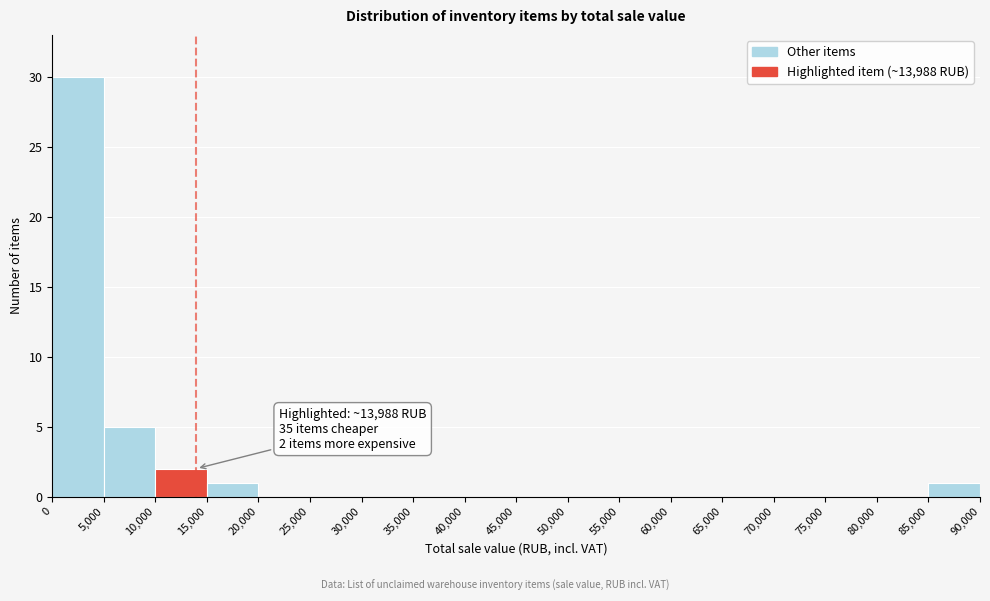

Over which range of the x-axis is the bar tallest?

0 to 5,000